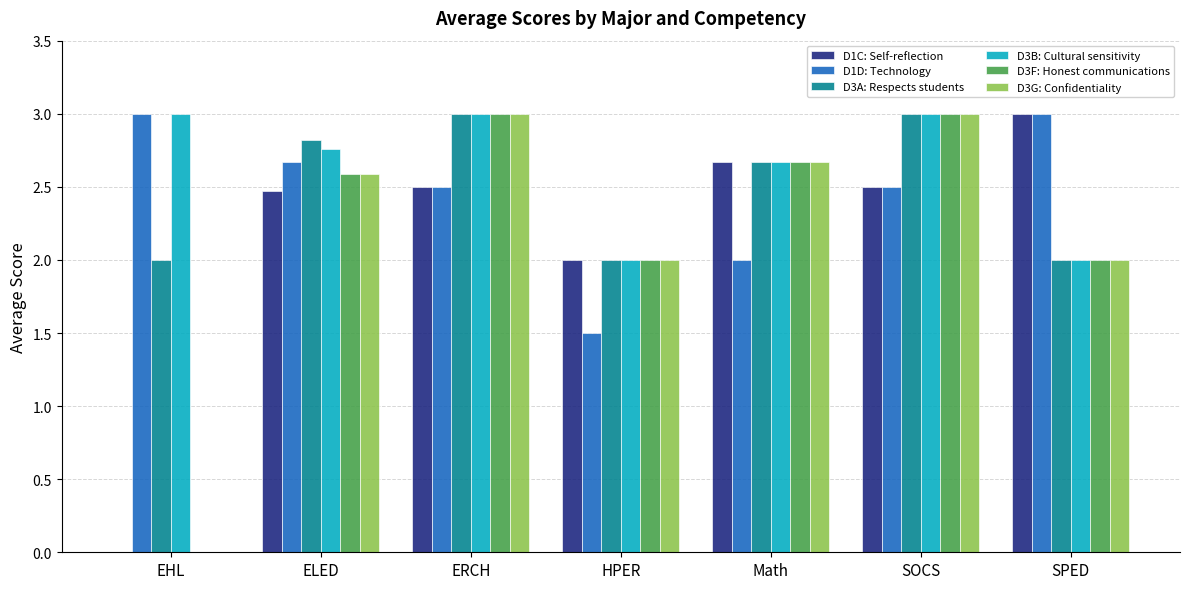

True or false: D3A: Respects students has a value of 0.5 at HPER.

False